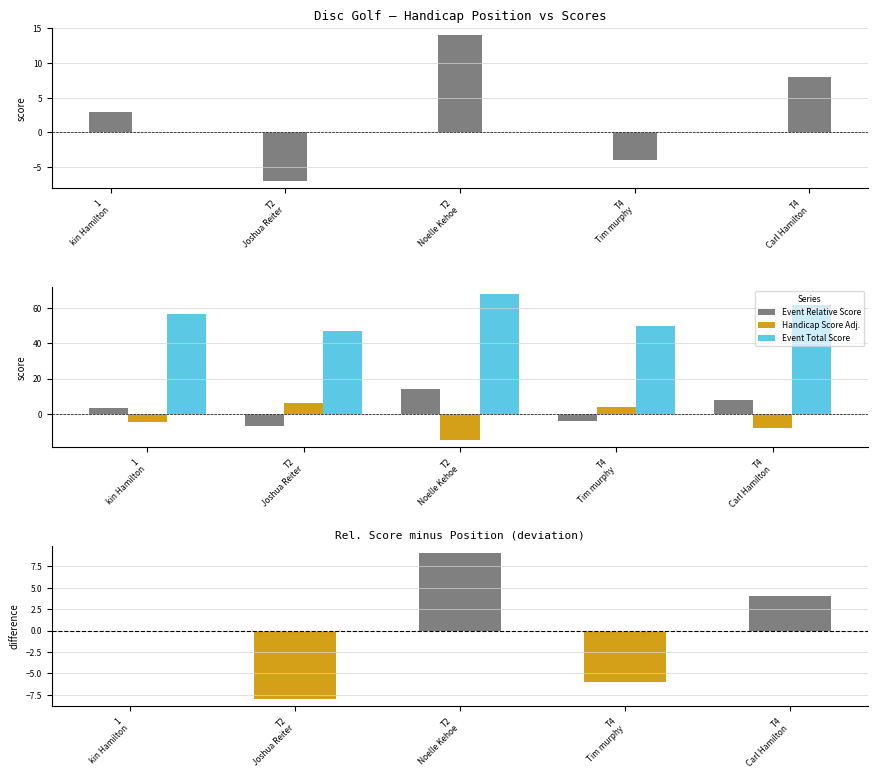

True or false: Event Relative Score has a value of 3 at 1
kin Hamilton.

True